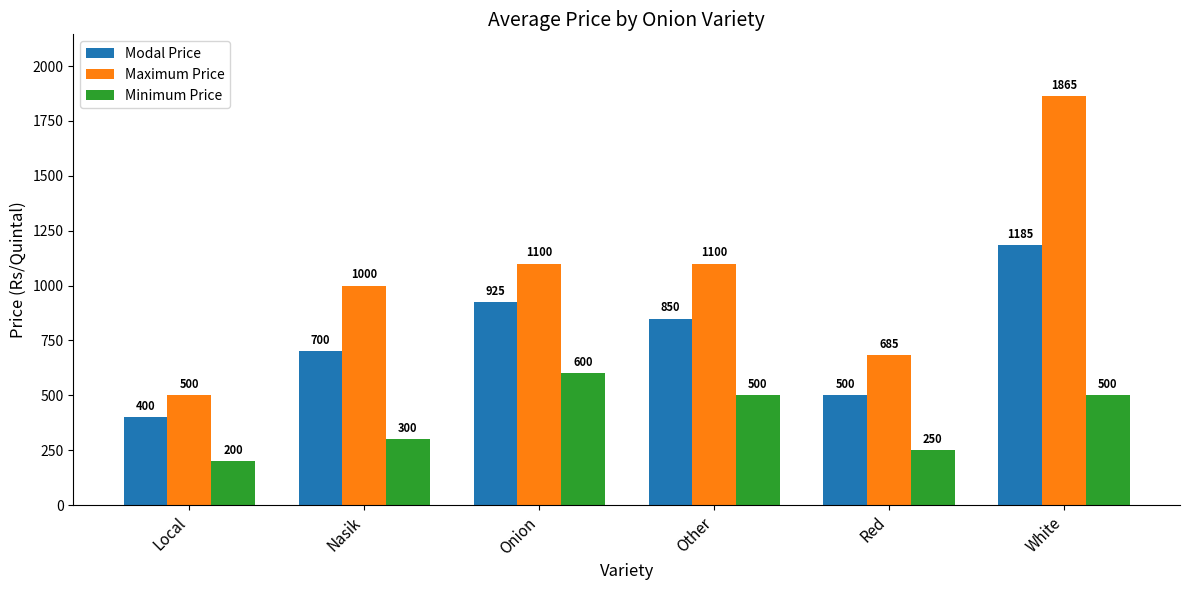

List the series in order of their peak value, highest first.

Maximum Price, Modal Price, Minimum Price